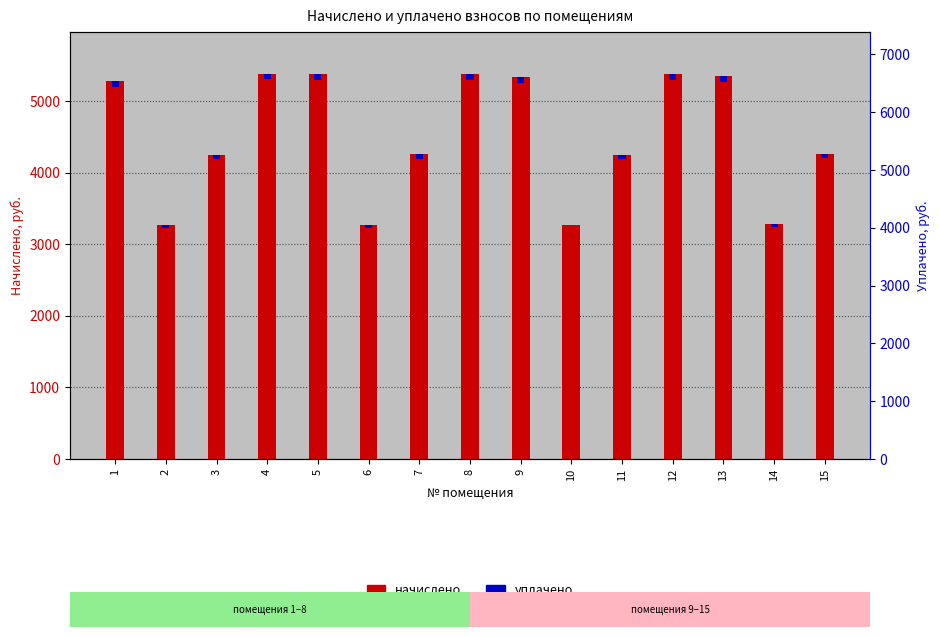

What is the difference between the second highest and minimum values in the уплачено series?

84.7